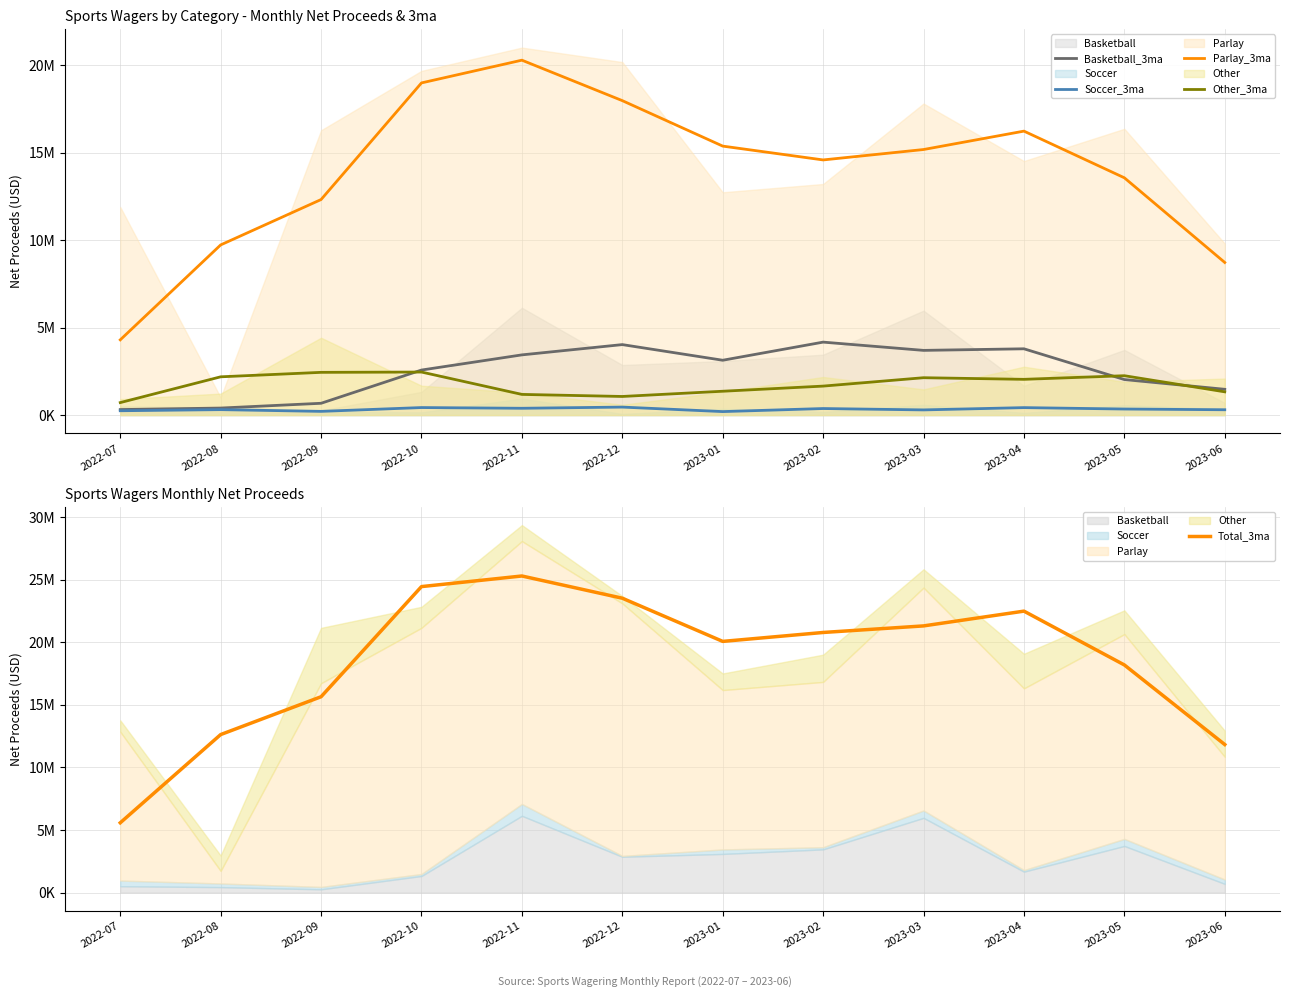

How many lines are shown in the chart?

5